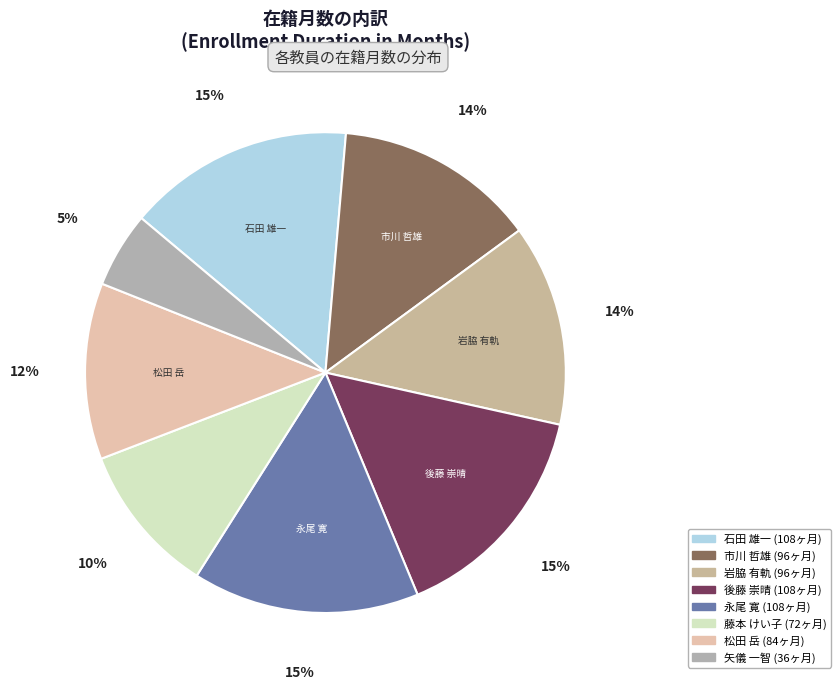

To the nearest percent, what is the difference between the largest and smallest slice percentages?

10%